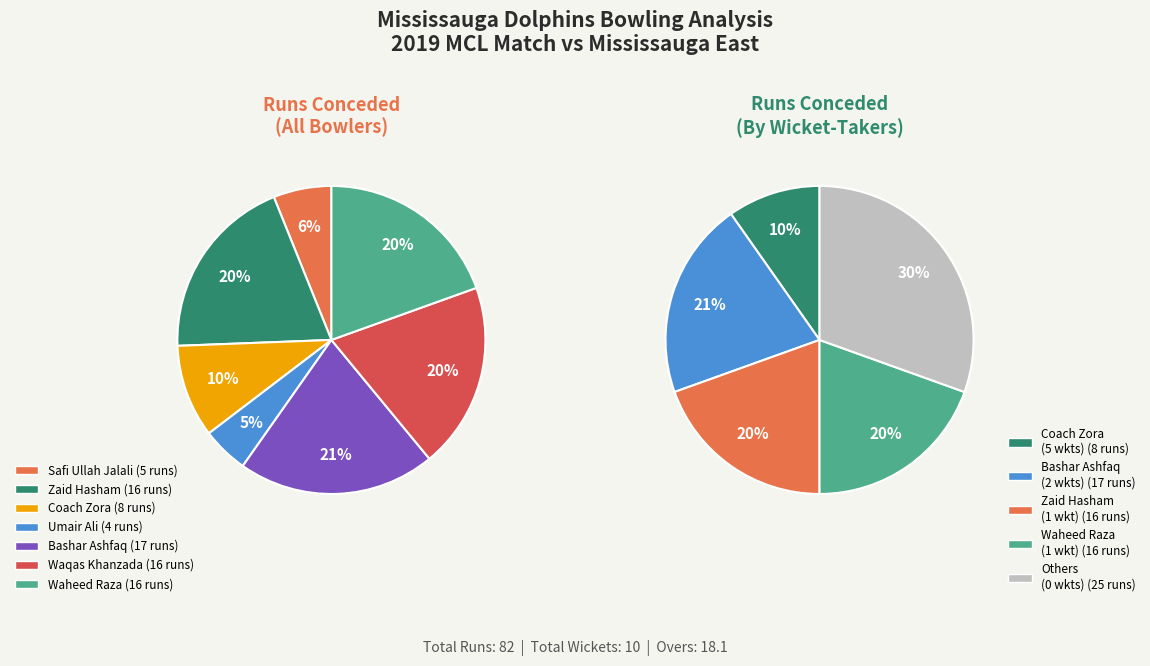

To the nearest percent, what is the average slice percentage?

14%